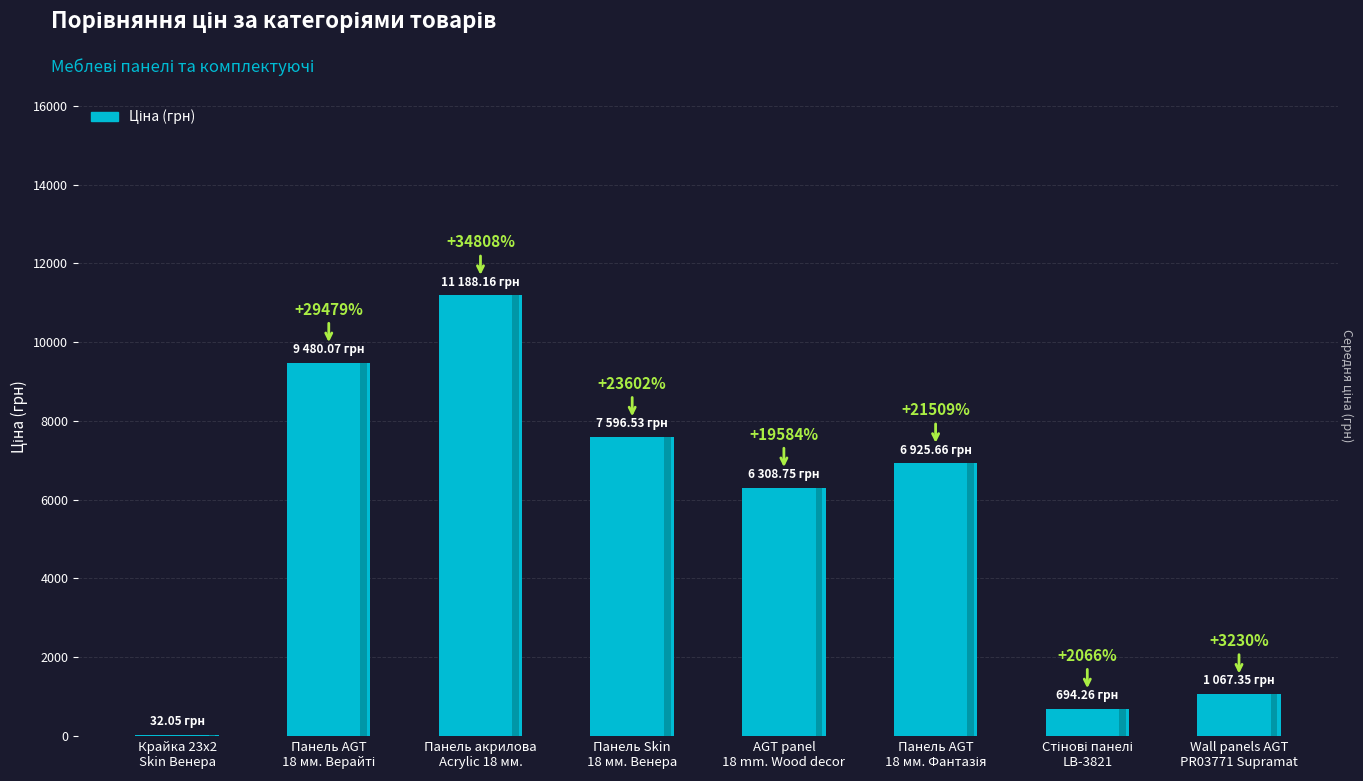

True or false: the data shows 11188.2 at Панель акрилова
Acrylic 18 мм..

True